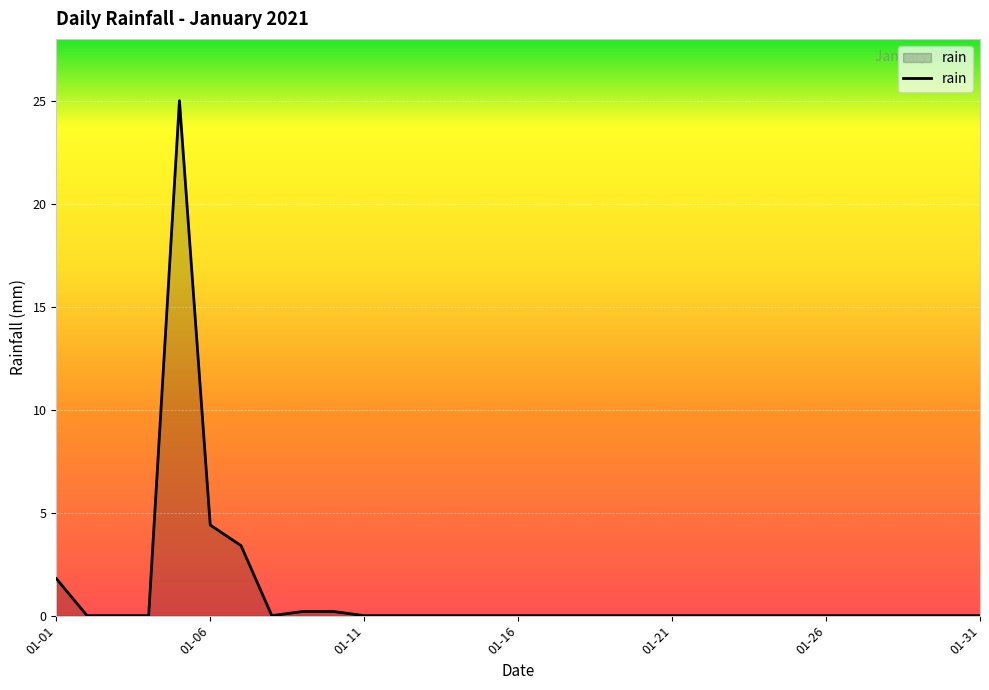

What is the difference between the maximum and second lowest values?

25.0